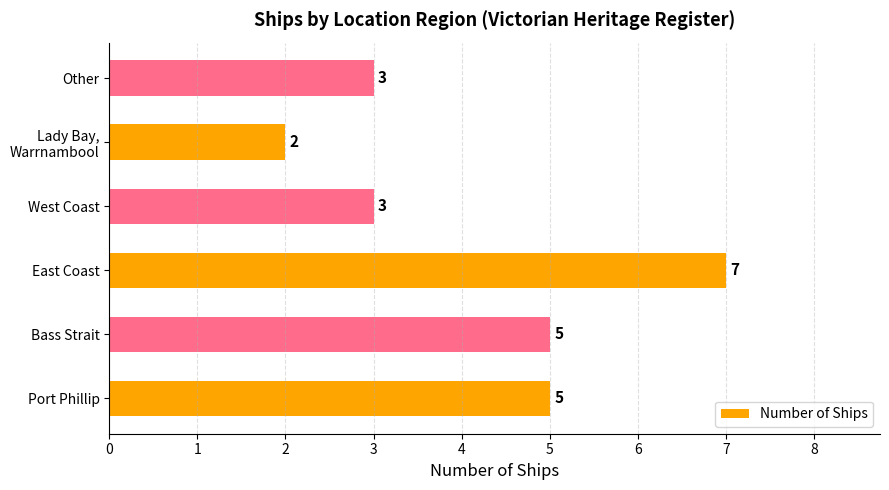

The value at Bass Strait is 3. True or false?

False